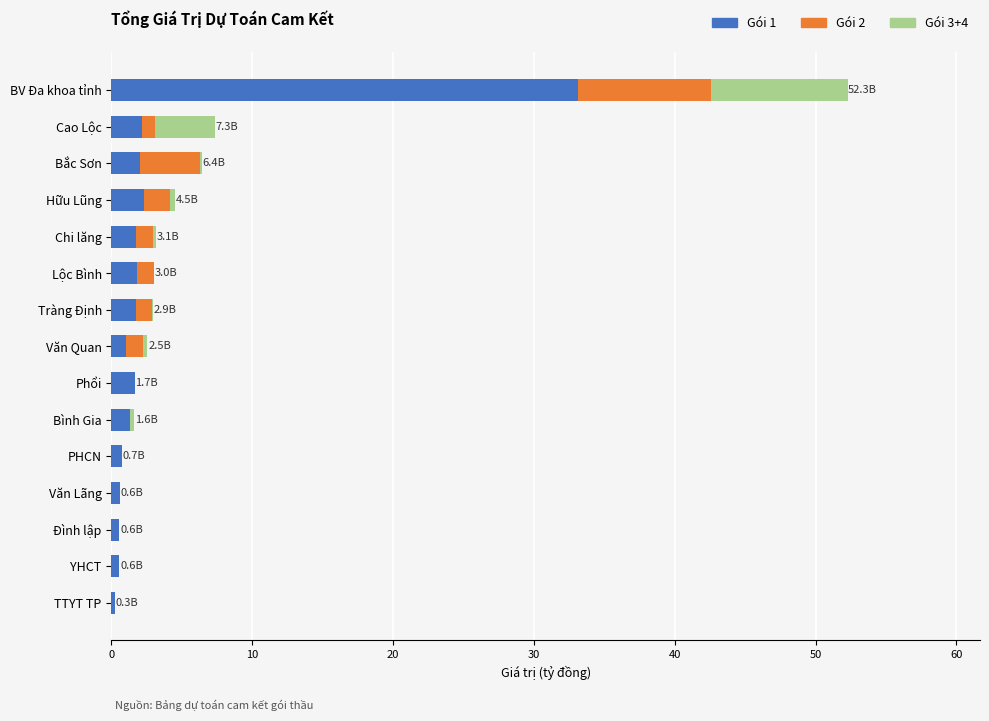

At which category is the sum across all series the highest?

BV Đa khoa tỉnh